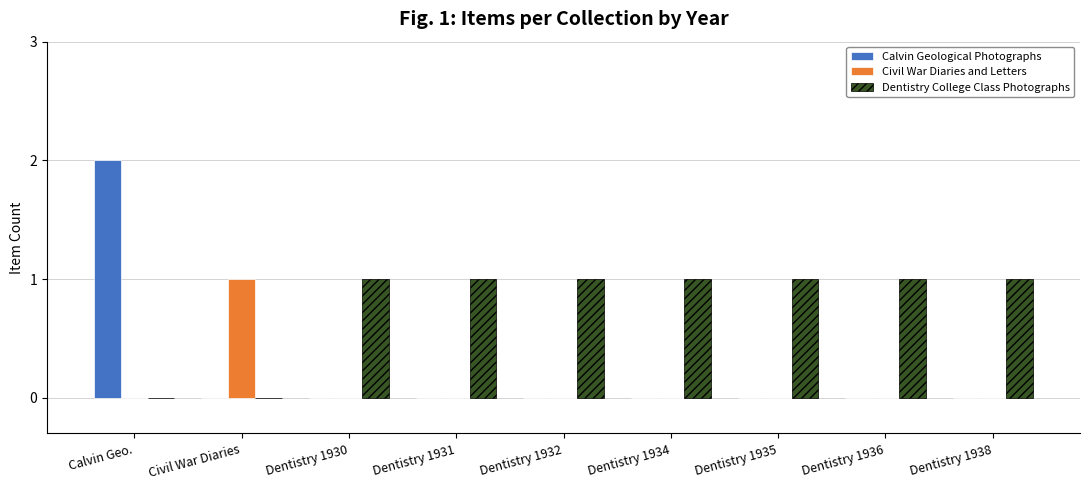

Between Calvin Geo. and Dentistry 1934, which series saw the biggest shift?

Calvin Geological Photographs